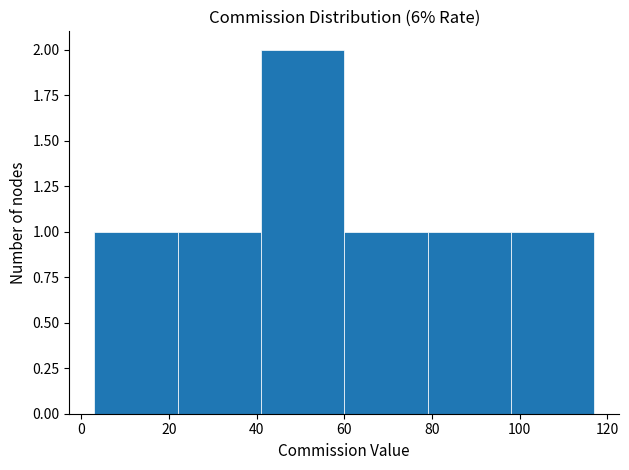

How tall is the bar that spans 22 to 41 on the x-axis? Neither the bar edges nor the heights are printed on the chart, so give them approximately, as read against the axes.

1